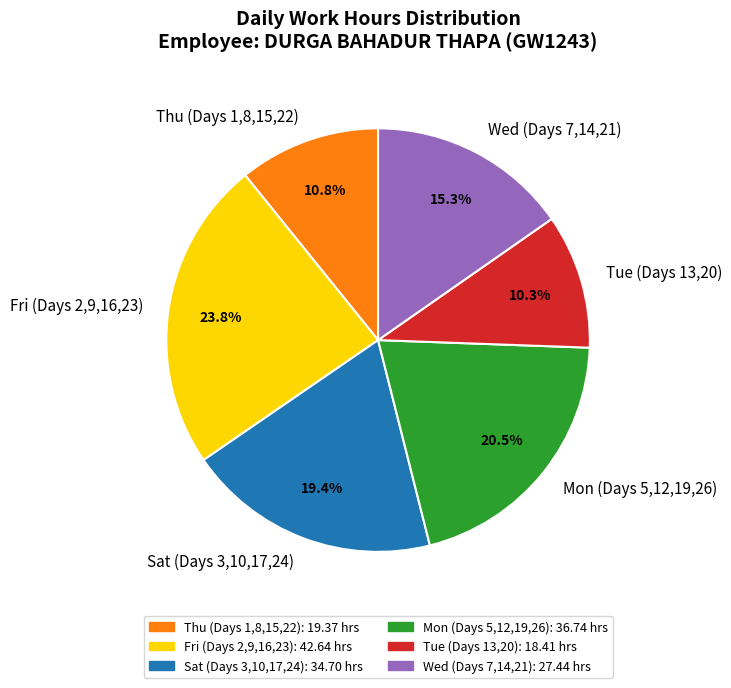

What portion of the pie excludes Wed (Days 7,14,21)?

84.7%